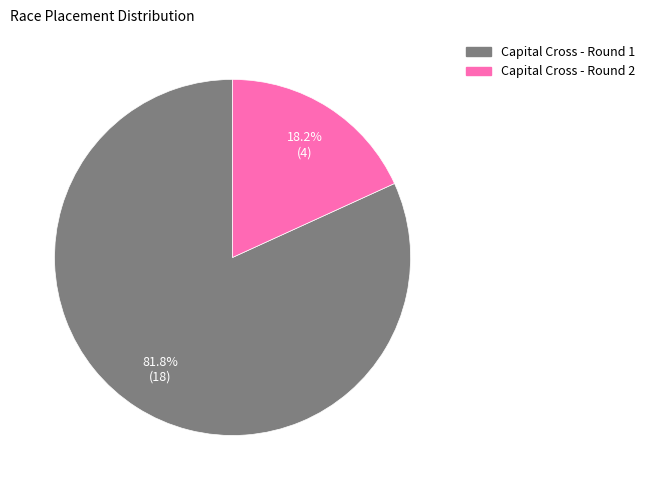

Does any single category account for the majority?

Yes